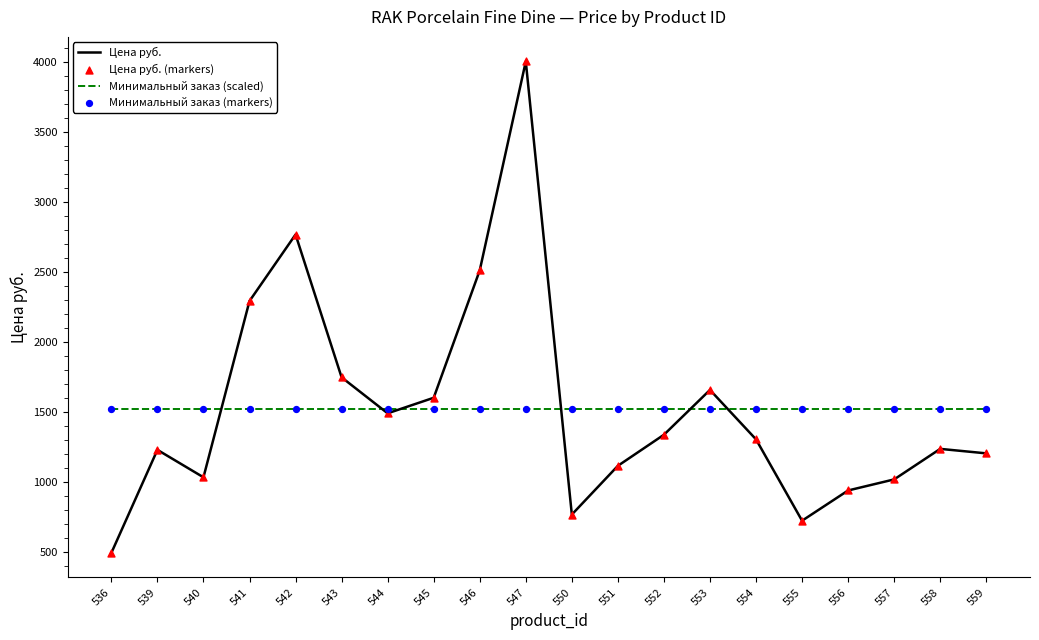

At which category is the sum across all series the highest?

547